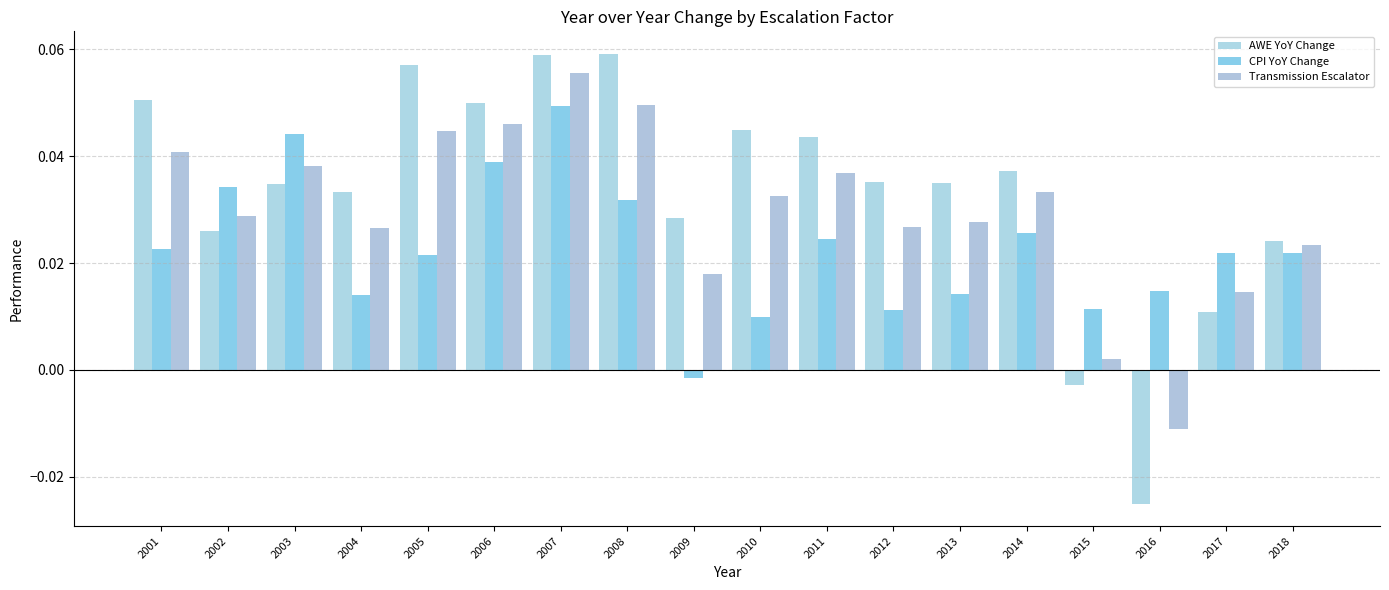

Reading left to right, list all the values displayed in this chart.

AWE YoY Change: 0.1	0.0	0.0	0.0	0.1	0.0	0.1	0.1	0.0	0.0	0.0	0.0	0.0	0.0	-0.0	-0.0	0.0	0.0
CPI YoY Change: 0.0	0.0	0.0	0.0	0.0	0.0	0.0	0.0	-0.0	0.0	0.0	0.0	0.0	0.0	0.0	0.0	0.0	0.0
Transmission Escalator: 0.0	0.0	0.0	0.0	0.0	0.0	0.1	0.0	0.0	0.0	0.0	0.0	0.0	0.0	0.0	-0.0	0.0	0.0